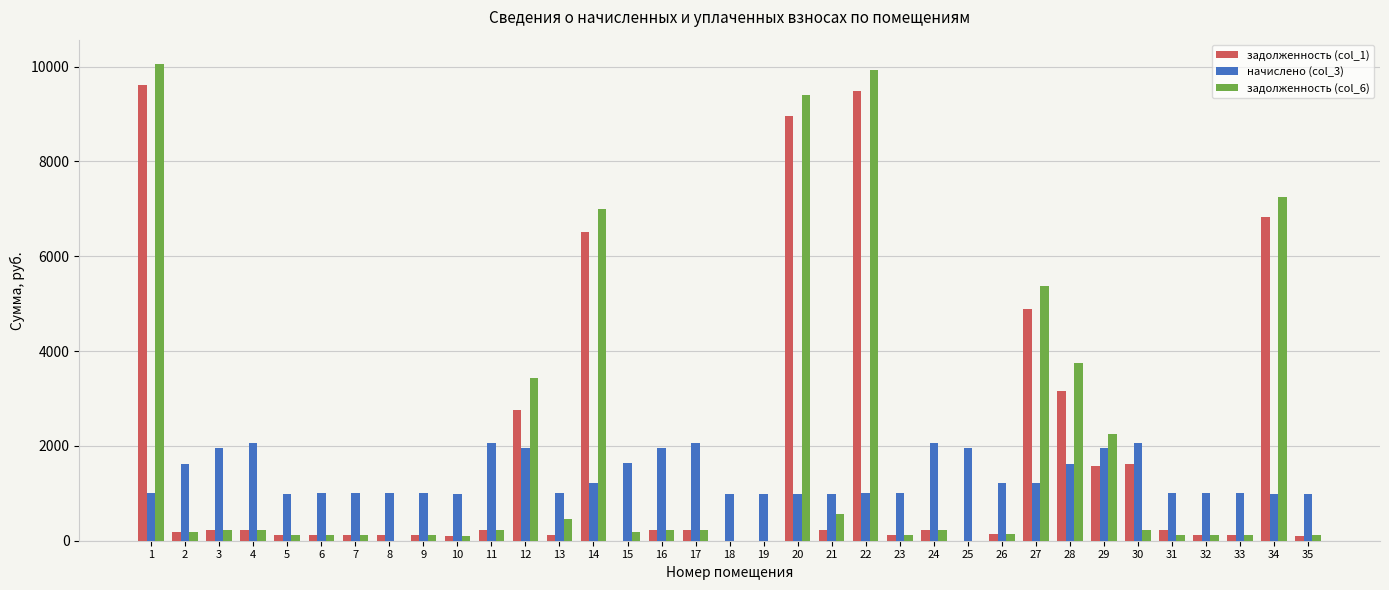

Count the number of categories in the chart.

35